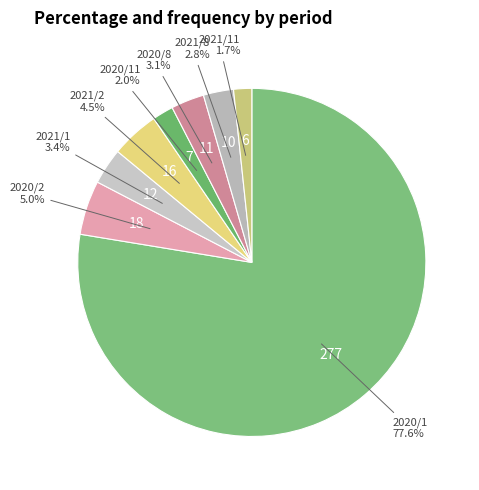

Is there any slice that represents more than half of the pie?

Yes